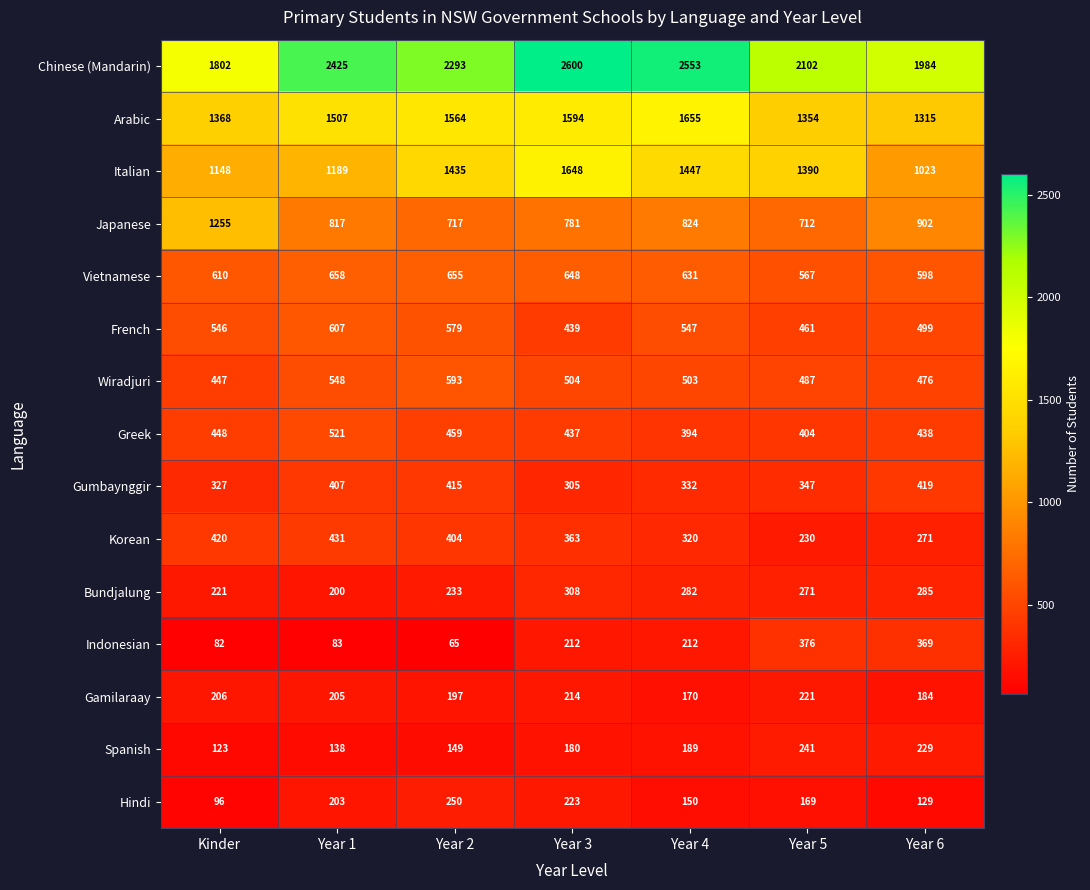

What is the difference between the Gamilaraay values at Year 4 and Year 2?

27